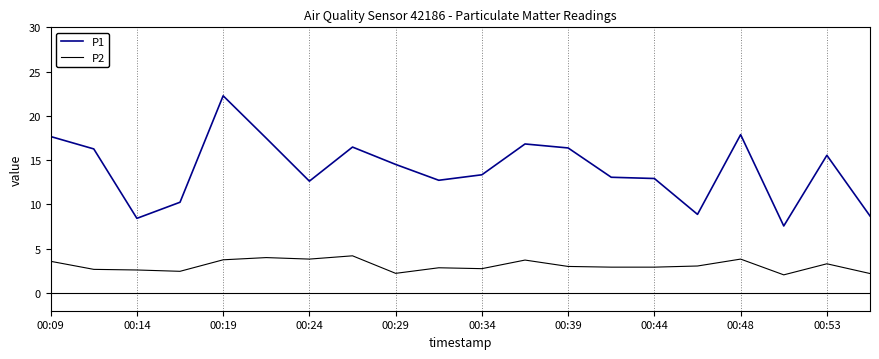

How many series are shown in this chart?

2